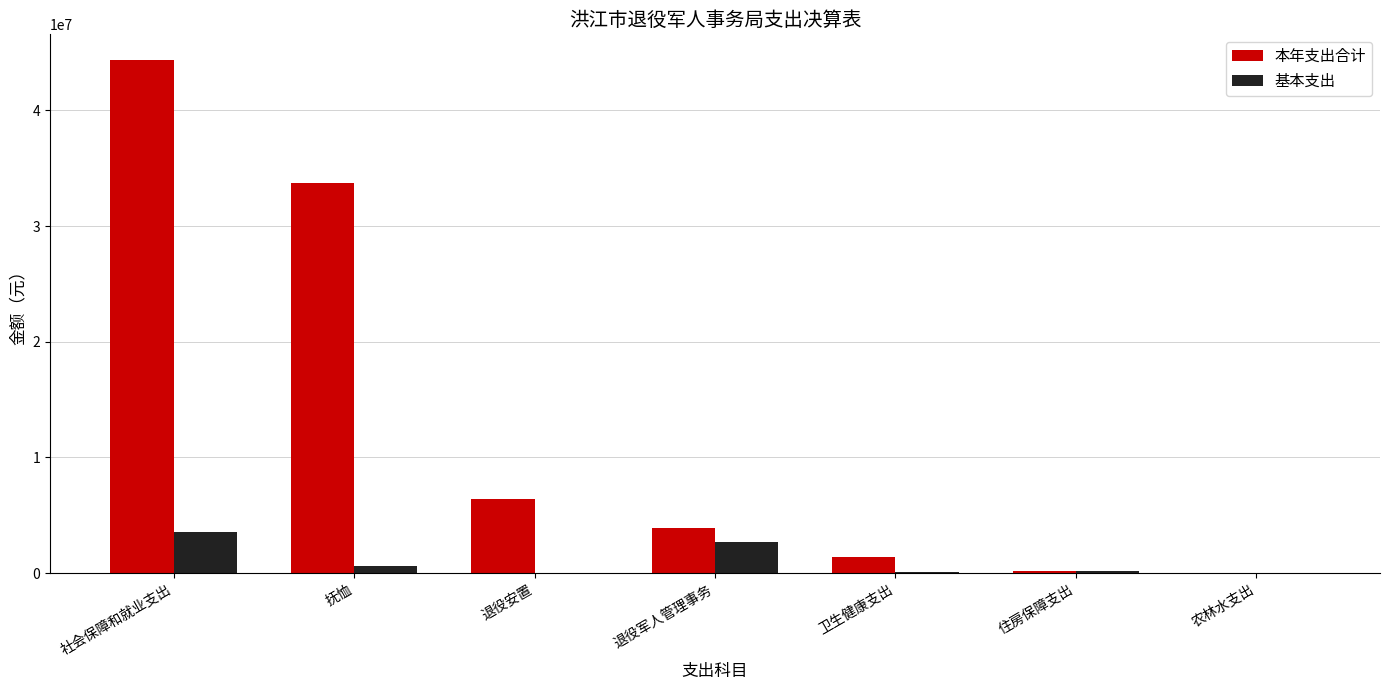

Is the value of 基本支出 at 卫生健康支出 greater than the value of 本年支出合计 at 抚恤?

No